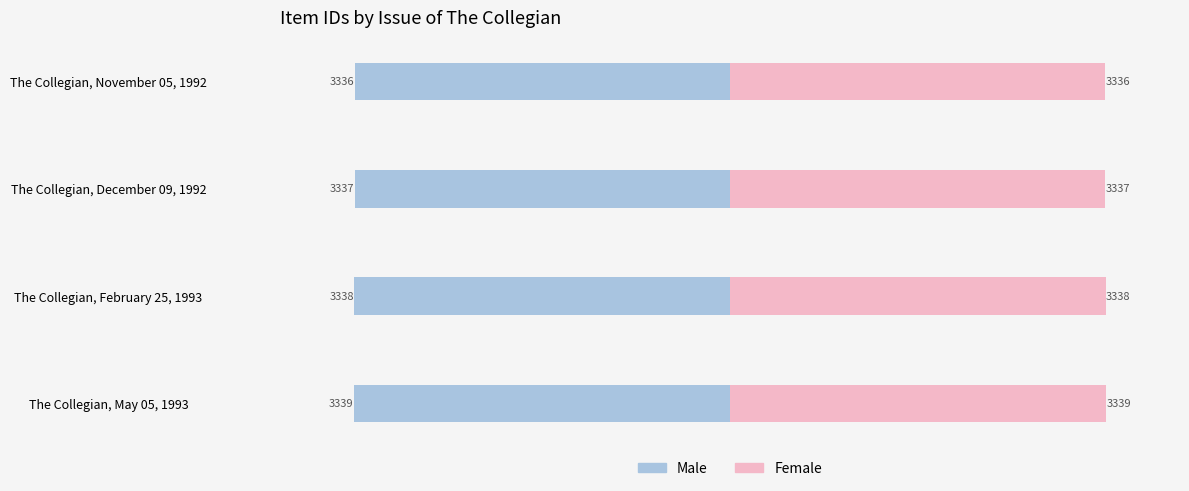

How many Female values are between 3337 and 3339?

3